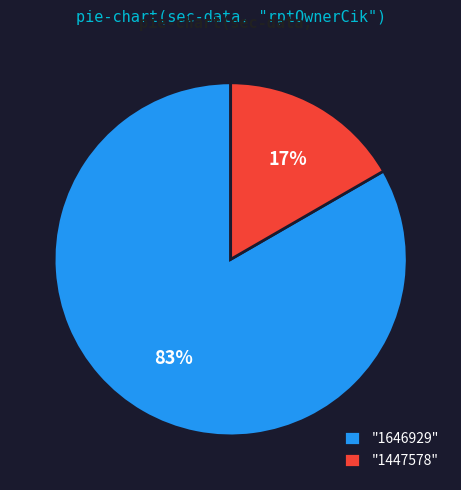

What is the majority slice?

"1646929"